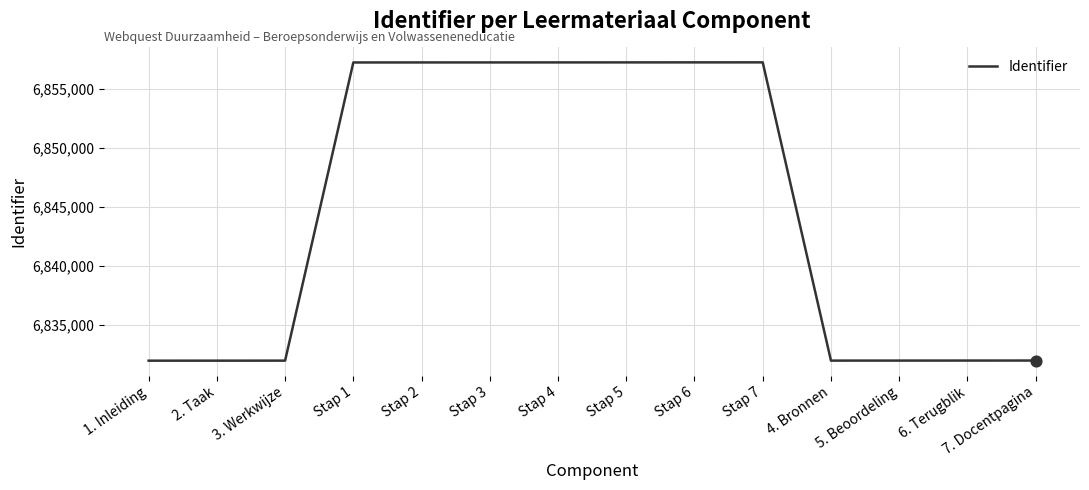

What is the change in value from Stap 1 to Stap 6?

+8